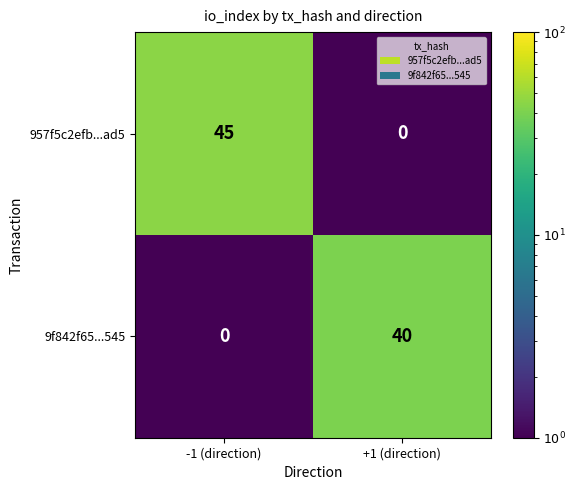

At which label is 957f5c2efb...ad5 closest to 22?

+1 (direction)